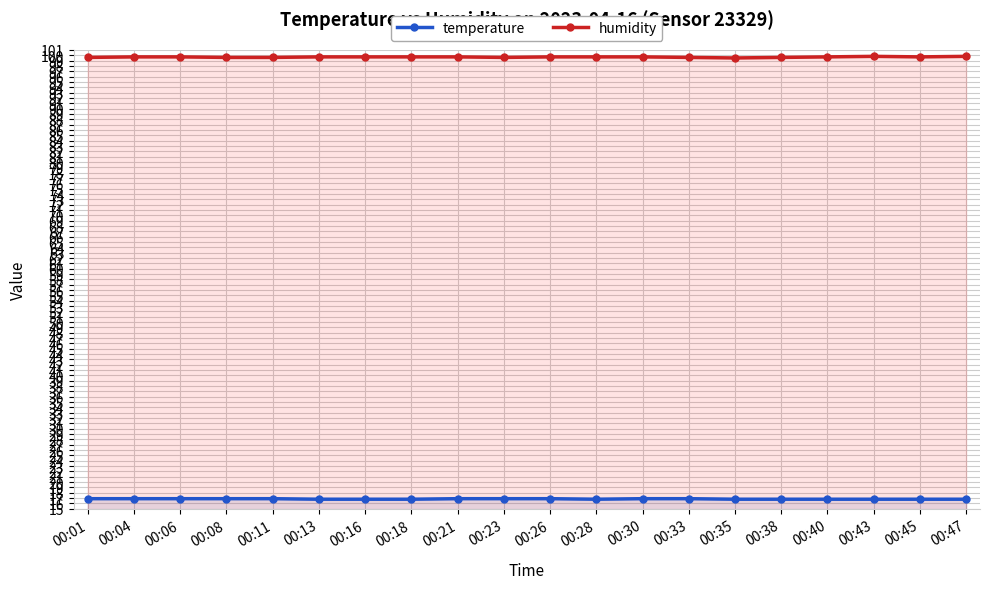

What is the difference between the second highest and minimum values in the temperature series?

0.1